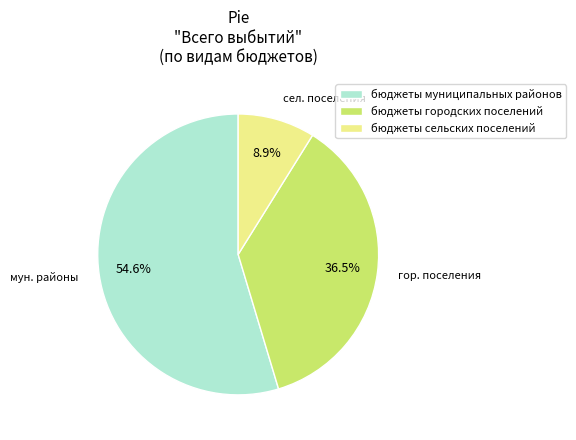

Rank the categories by value from lowest to highest.

бюджеты сельских поселений, бюджеты городских поселений, бюджеты муниципальных районов